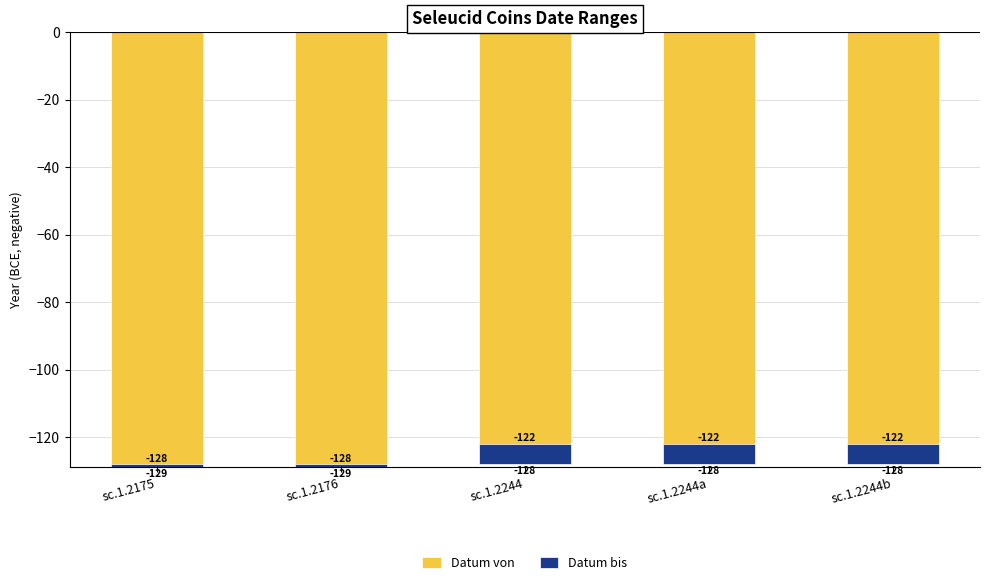

Which category has the lowest value across all series?

sc.1.2175